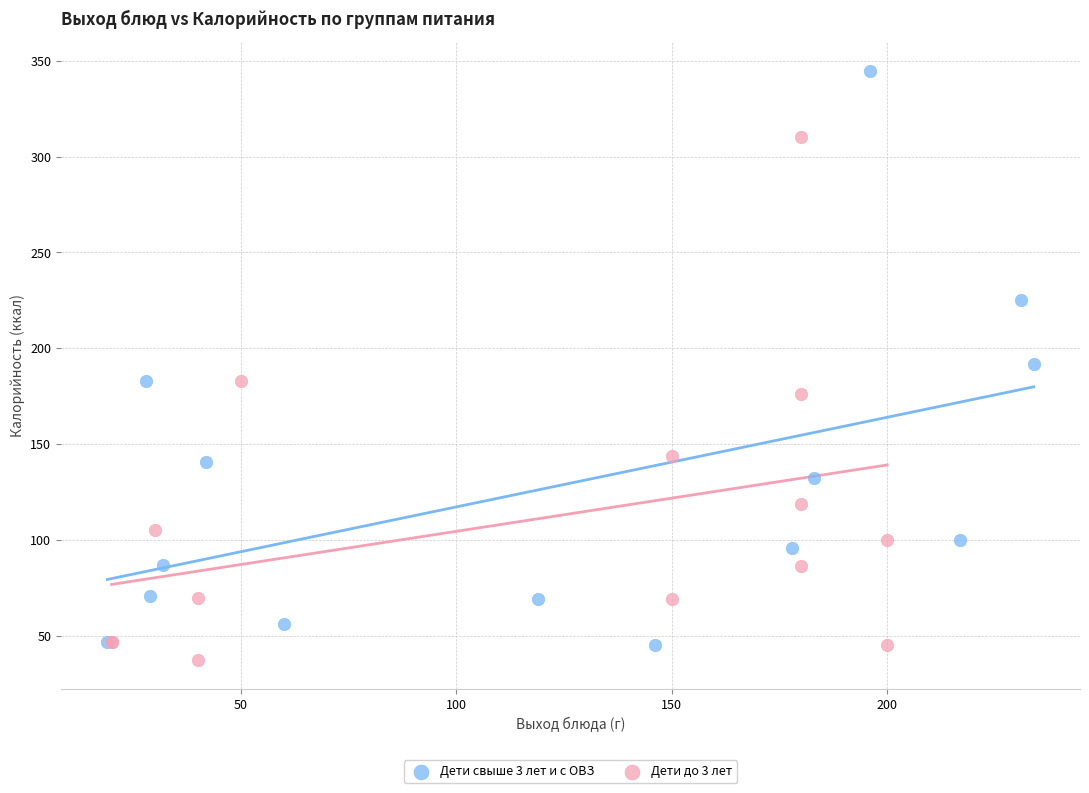

Which series has the largest Y range (max minus min)?

Дети свыше 3 лет и с ОВЗ